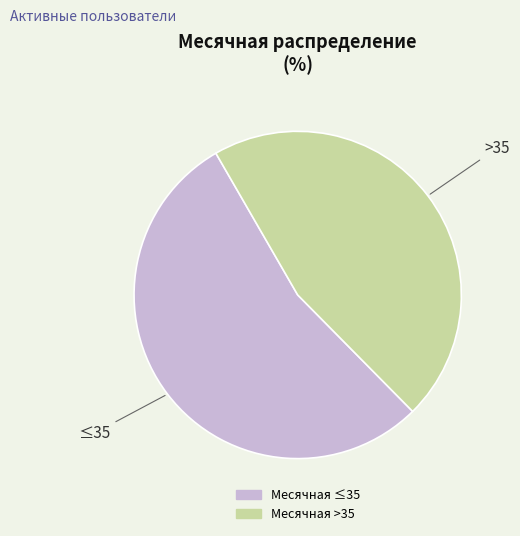

Is there a majority slice in this chart?

Yes